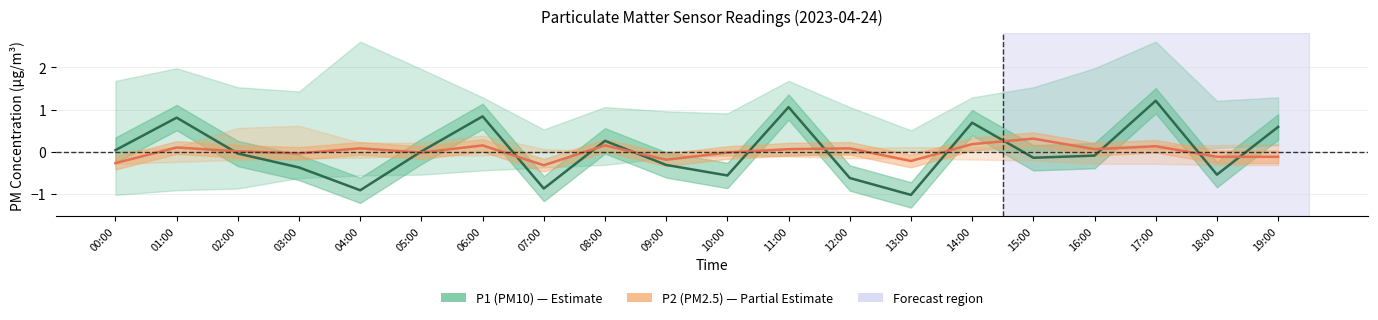

Rank the categories by P2 (PM2.5) value from highest to lowest.

15:00, 14:00, 06:00, 08:00, 17:00, 01:00, 04:00, 12:00, 11:00, 16:00, 02:00, 05:00, 10:00, 03:00, 18:00, 19:00, 09:00, 13:00, 00:00, 07:00